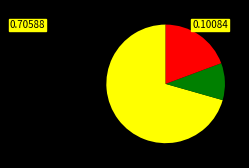

Does any single category account for the majority?

Yes